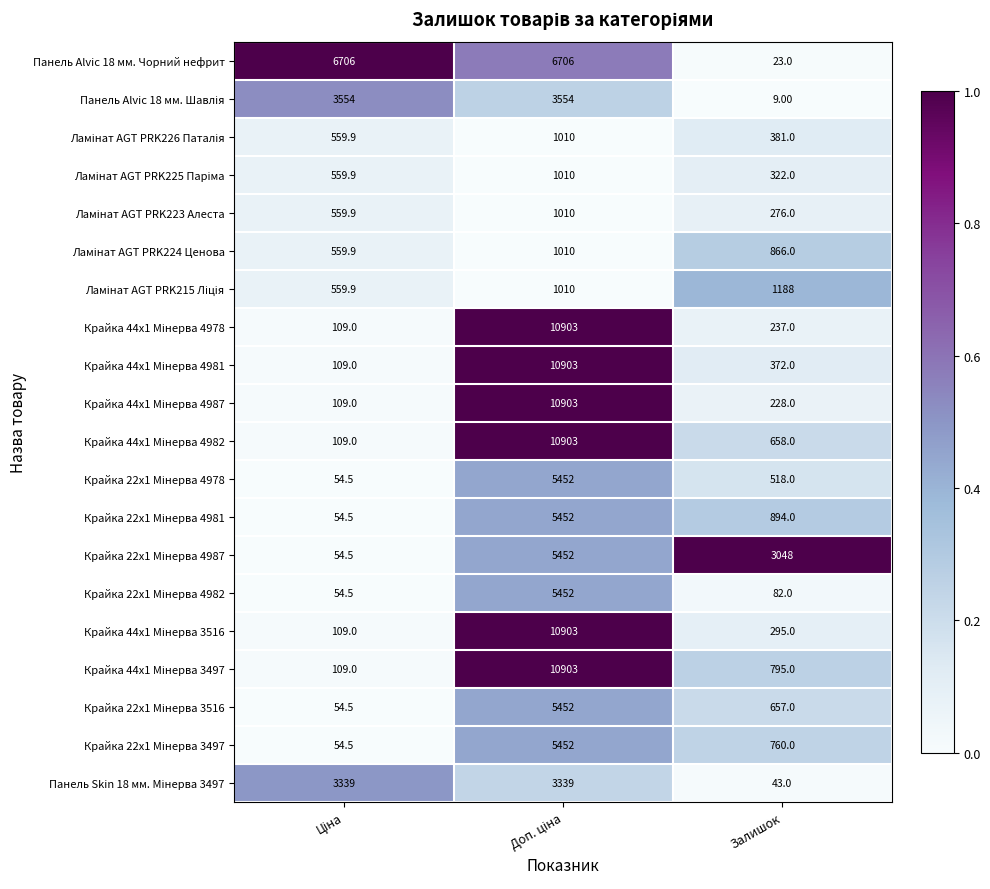

What is the sum of all Панель Alvic 18 мм. Чорний нефрит values?

13435.0